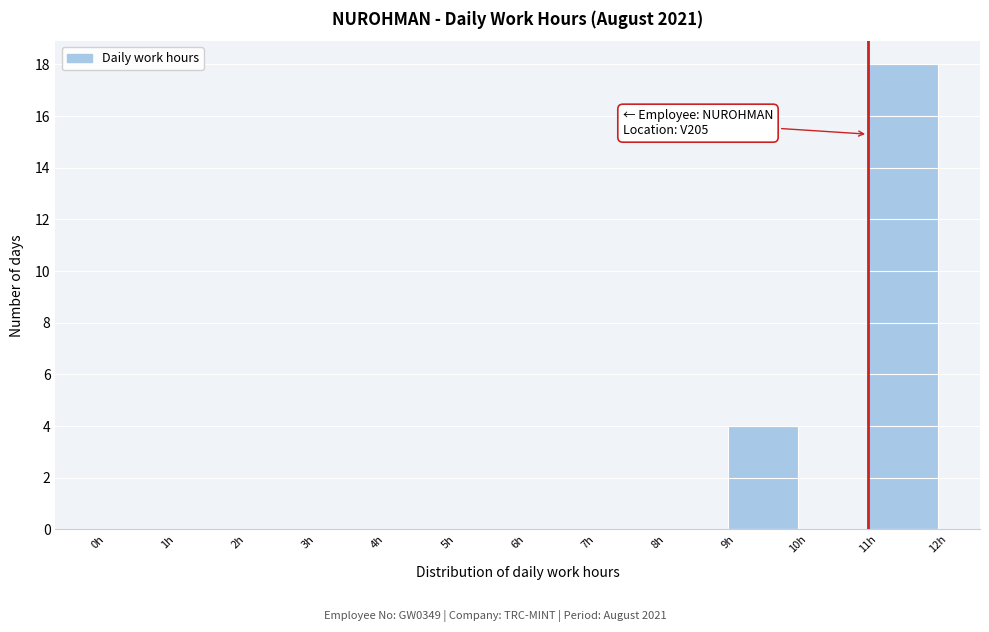

Which range on the x-axis has the tallest bar?

11 to 12